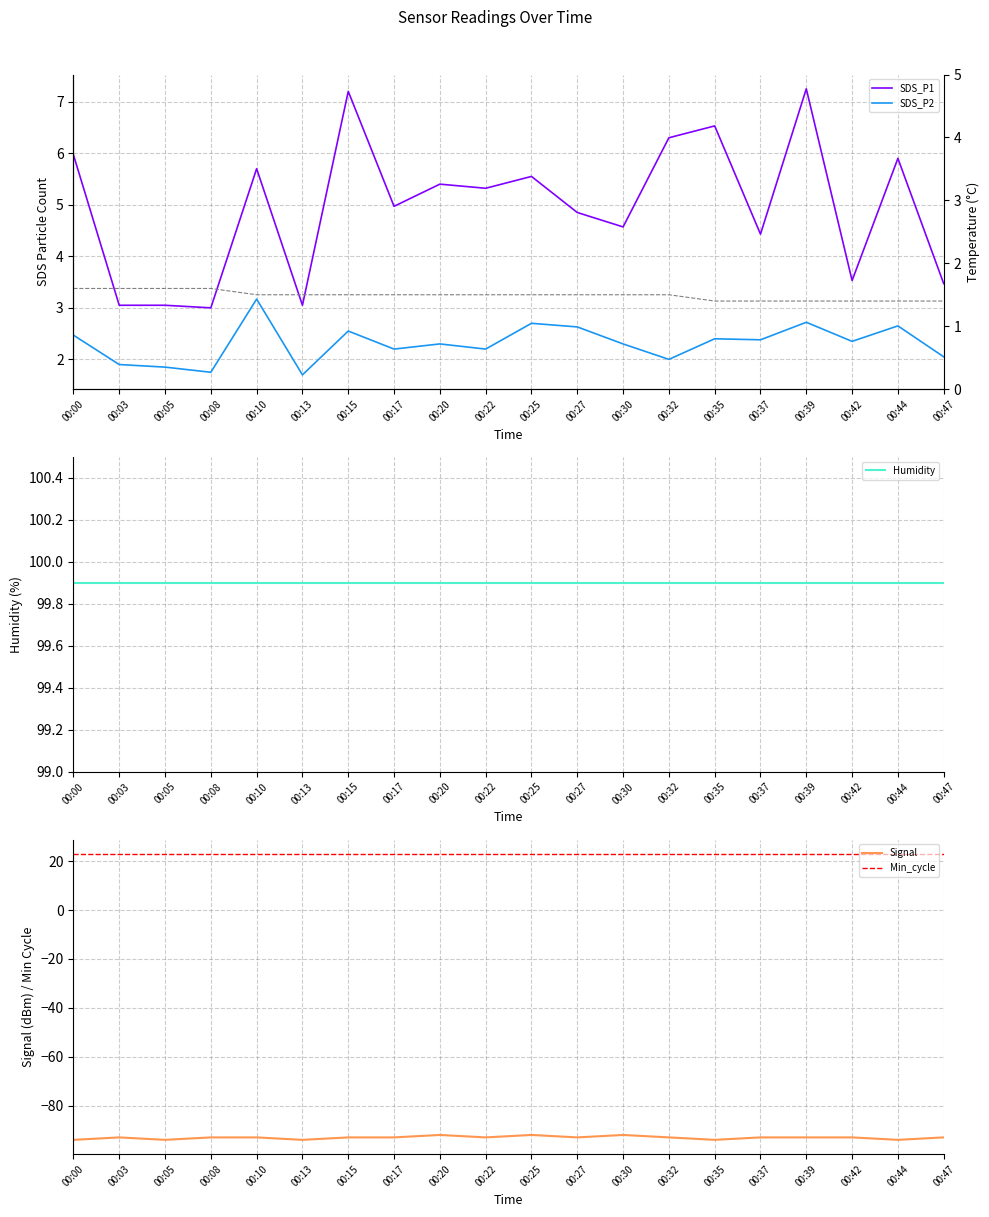

Is the value of Signal at 00:03 greater than the value of SDS_P2 at 00:44?

No